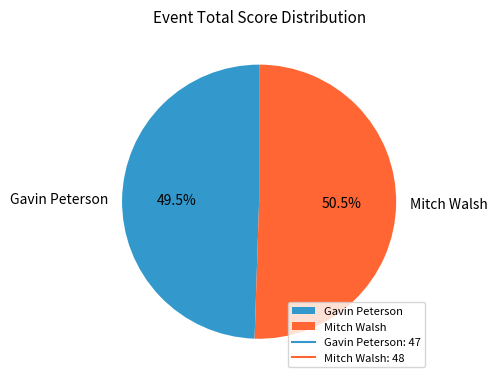

Does Mitch Walsh represent more than half of the total?

Yes